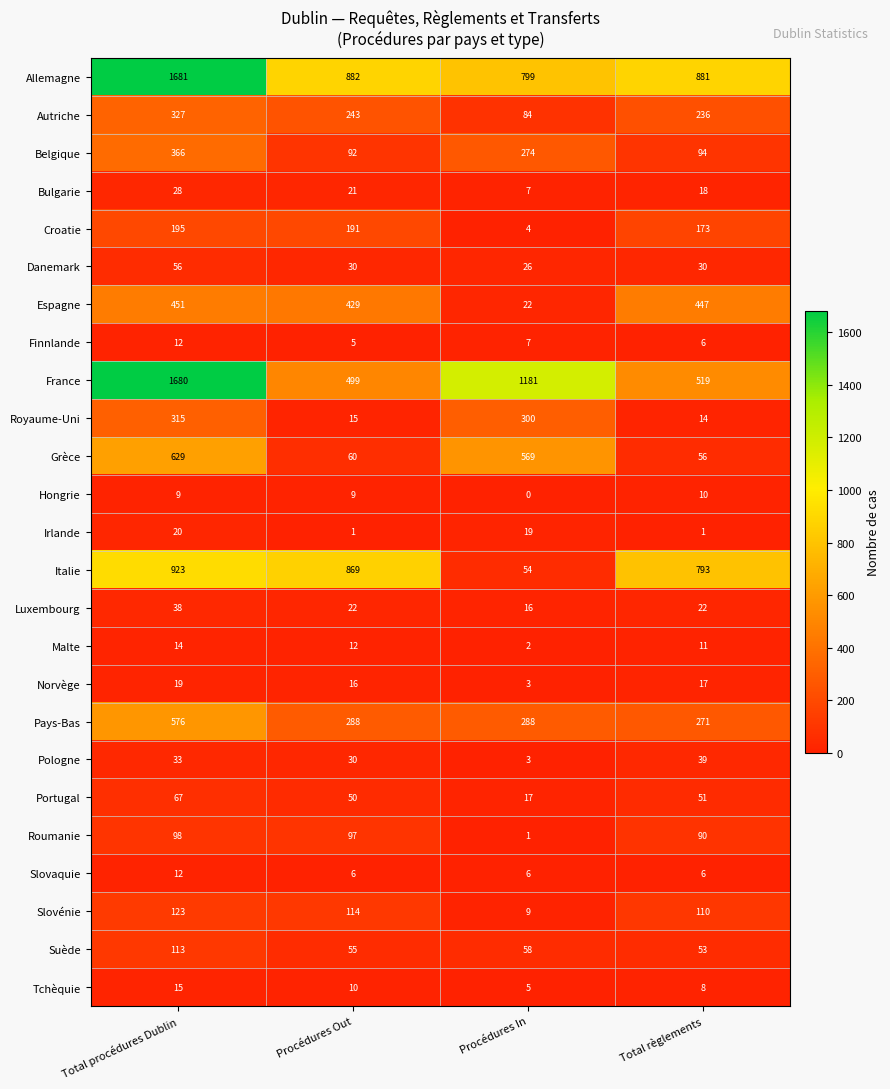

How many data points does each series have?

4